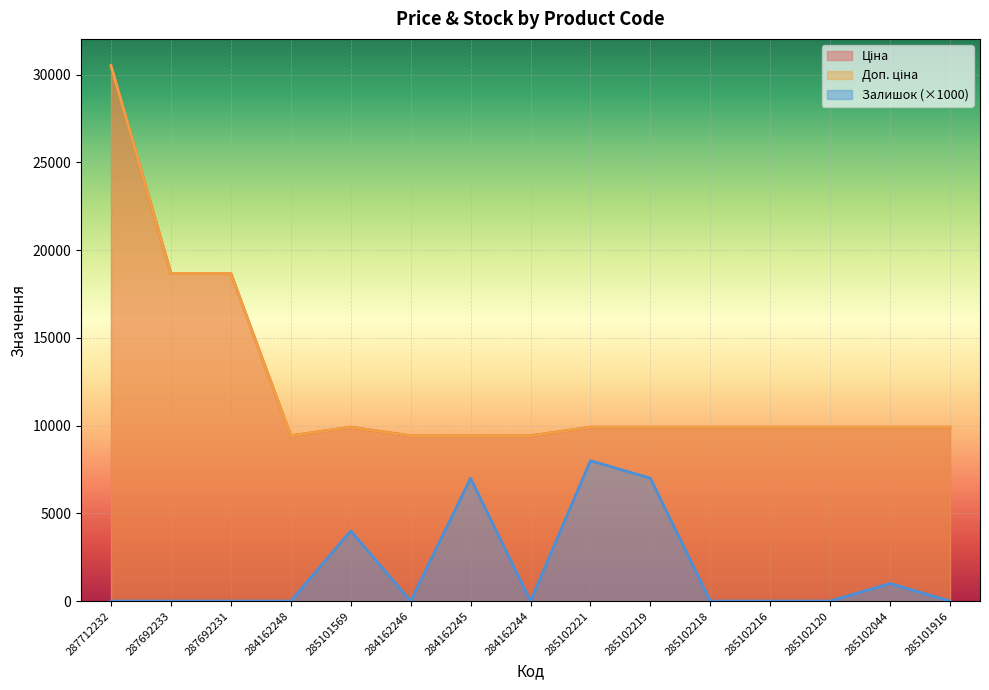

True or false: Залишок has a value of 1667.3 at 285102044.

False